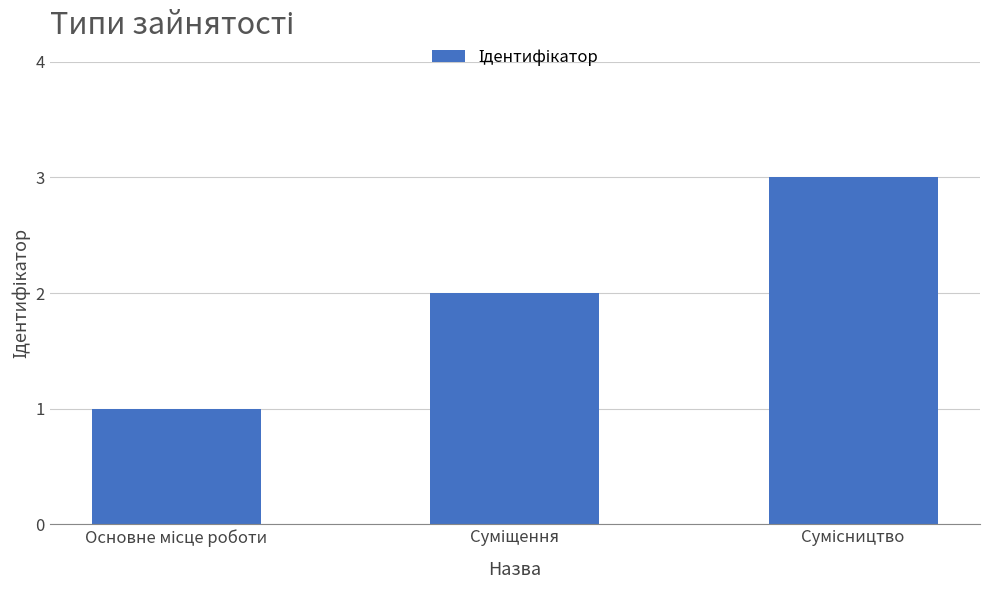

What is the sum of all values?

6